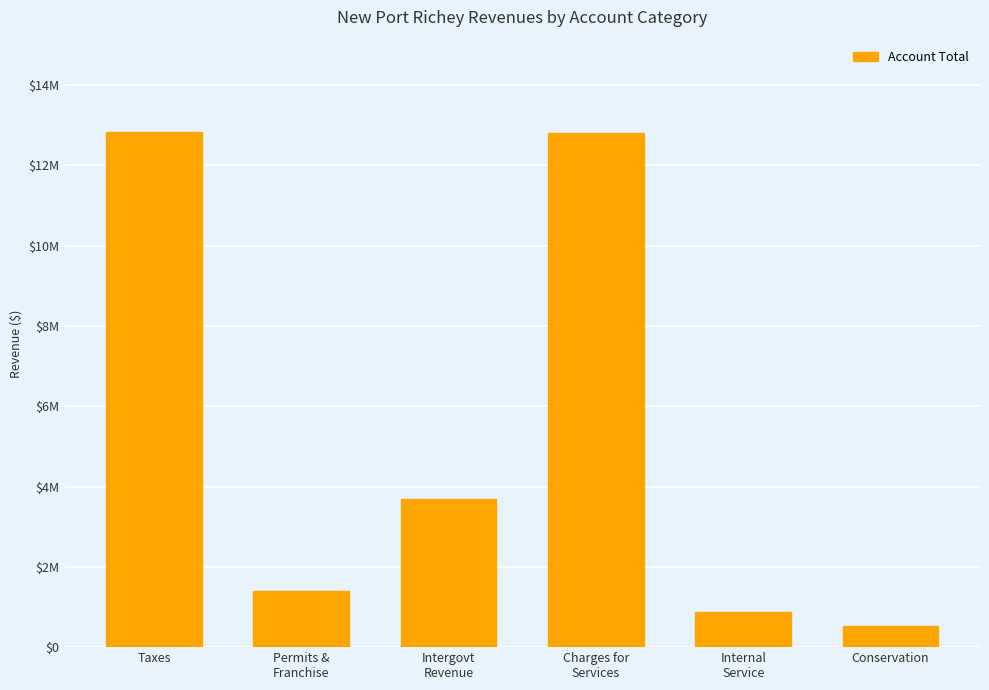

The value at Permits &
Franchise is 1393854. True or false?

True